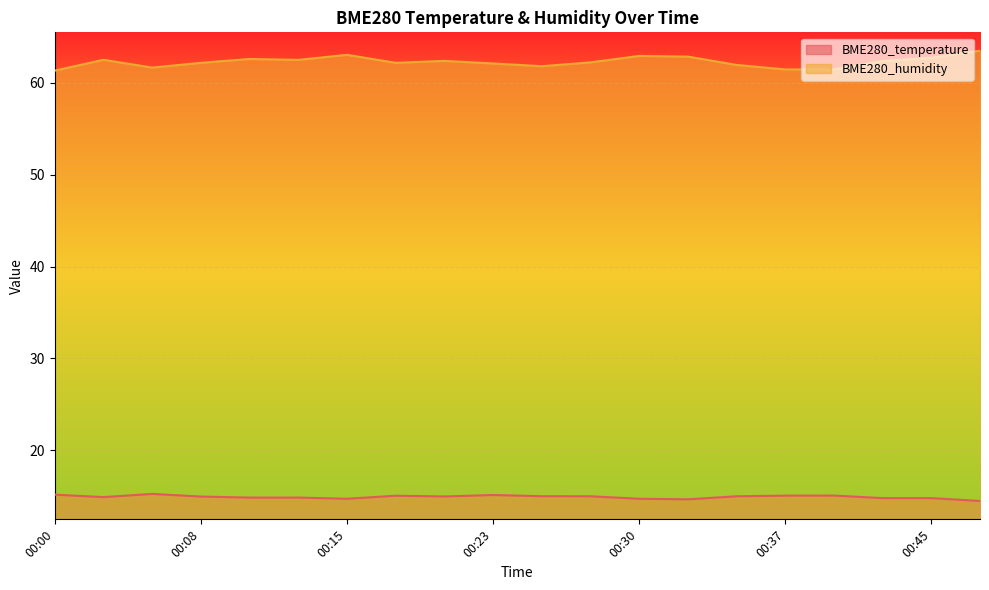

Which series has the largest range (max minus min)?

BME280_humidity